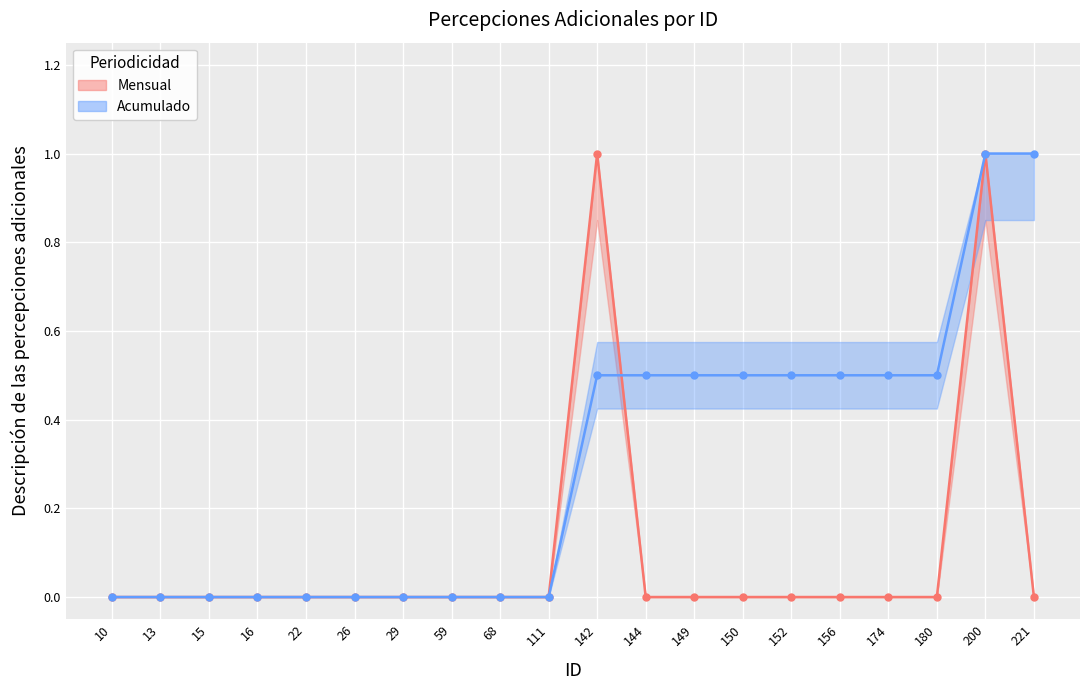

The Acumulado series shows 0.5 at 156. True or false?

True